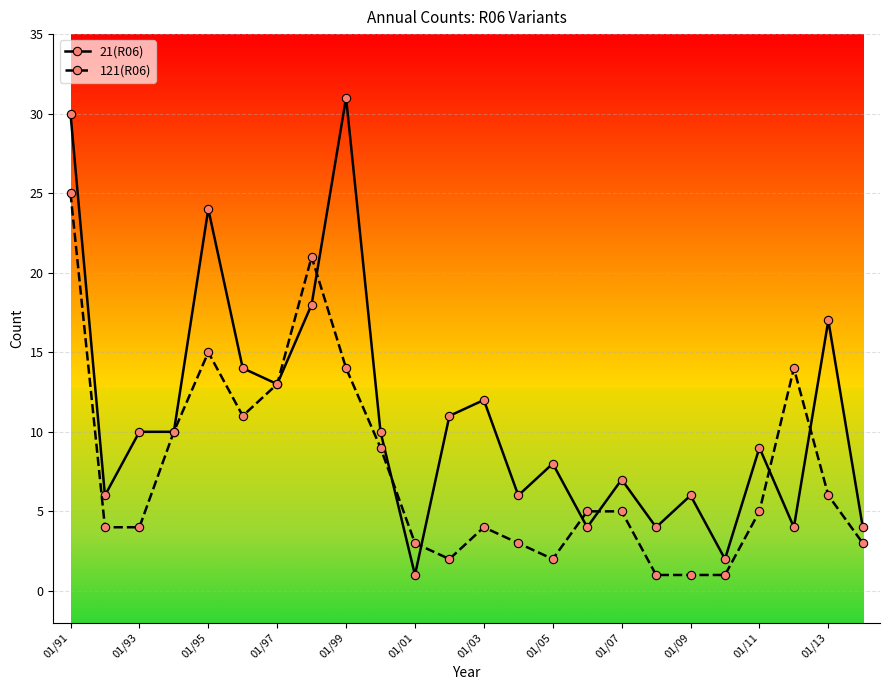

Which series has the largest total across all categories?

21(R06)